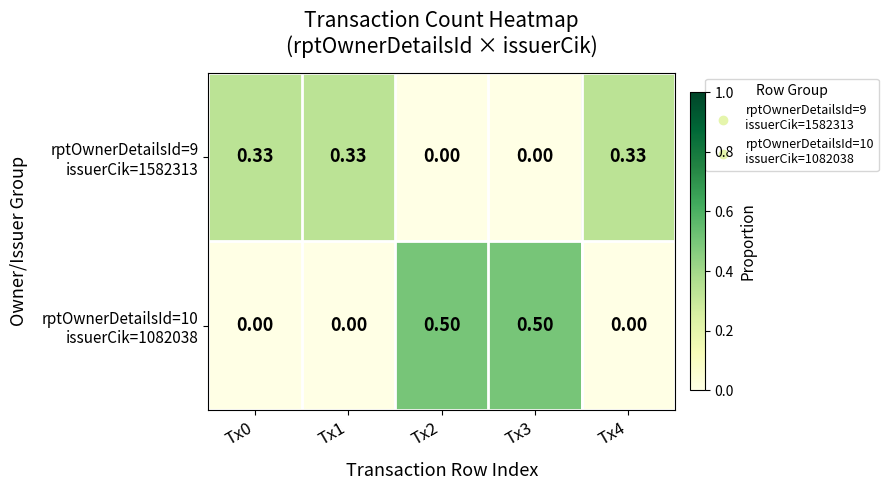

How many categories are shown in the chart?

5